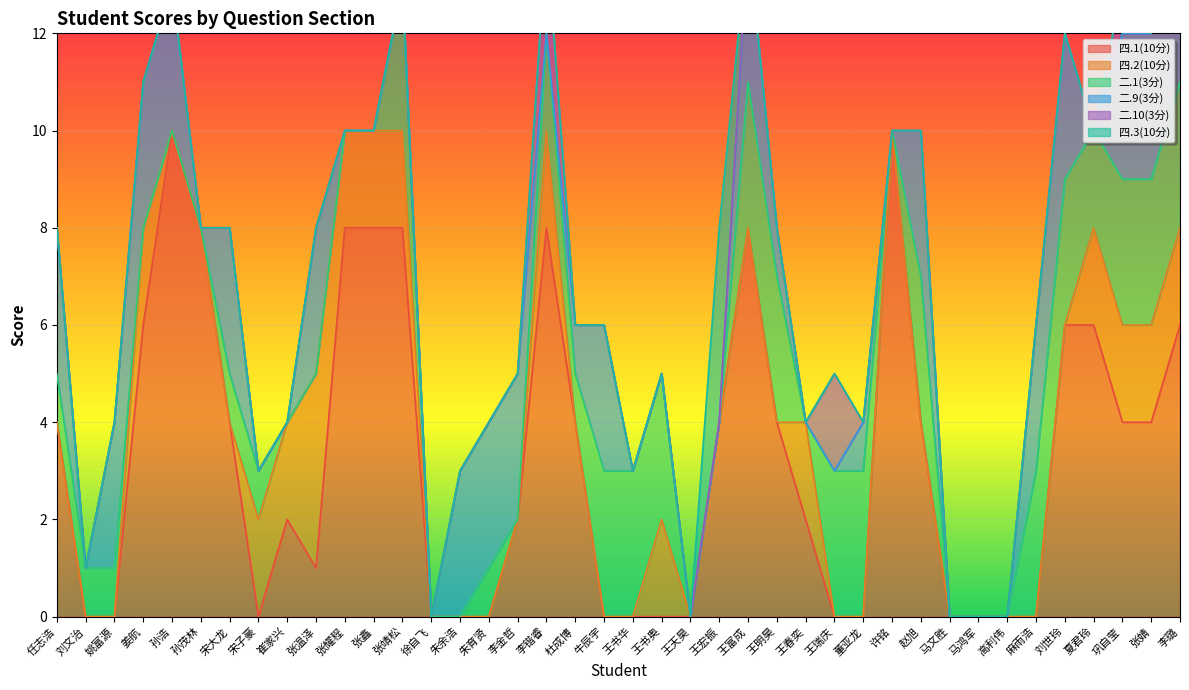

How many data points in 四.2(10分) are above 0?

14